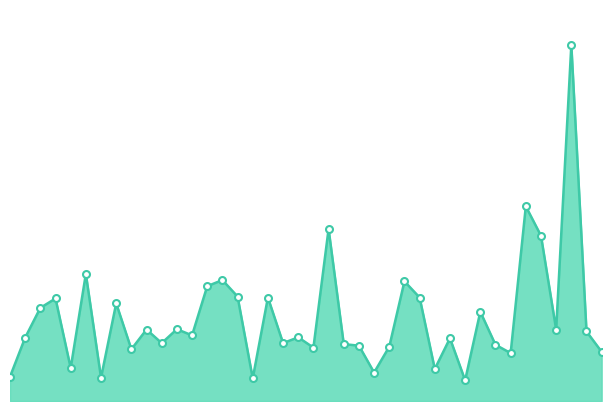

Does the chart display data point markers on the line(s)?

No